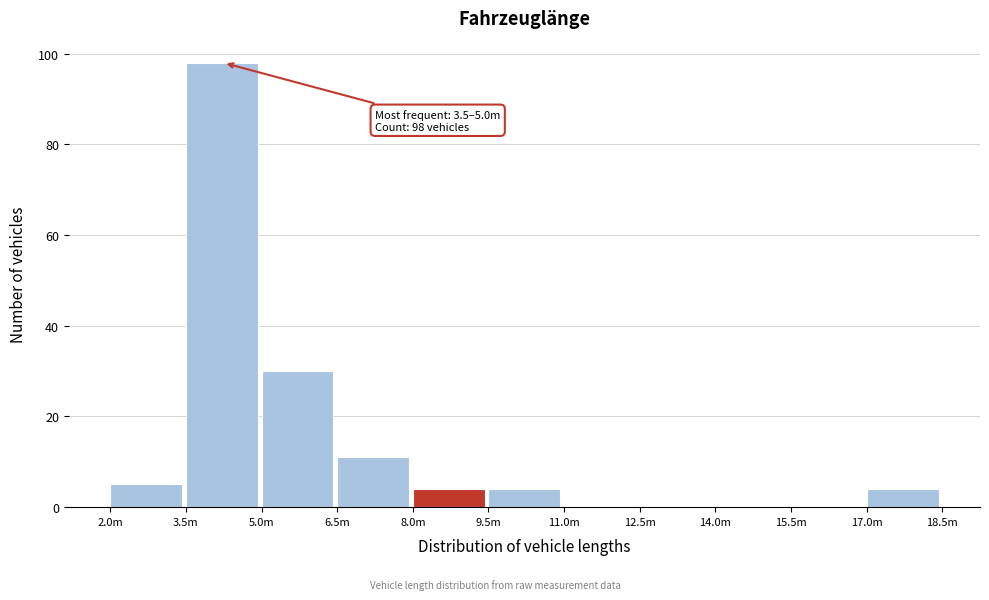

Reading left to right, transcribe all the data shown in this chart.

2.0m=5	3.5m=98	5.0m=30	6.5m=11	8.0m=4	9.5m=4	11.0m=0	12.5m=0	14.0m=0	15.5m=0	17.0m=4